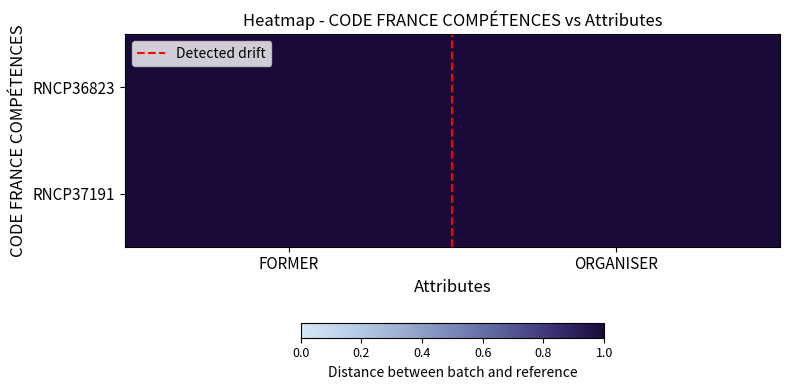

How many values in Detected drift are above zero?

1